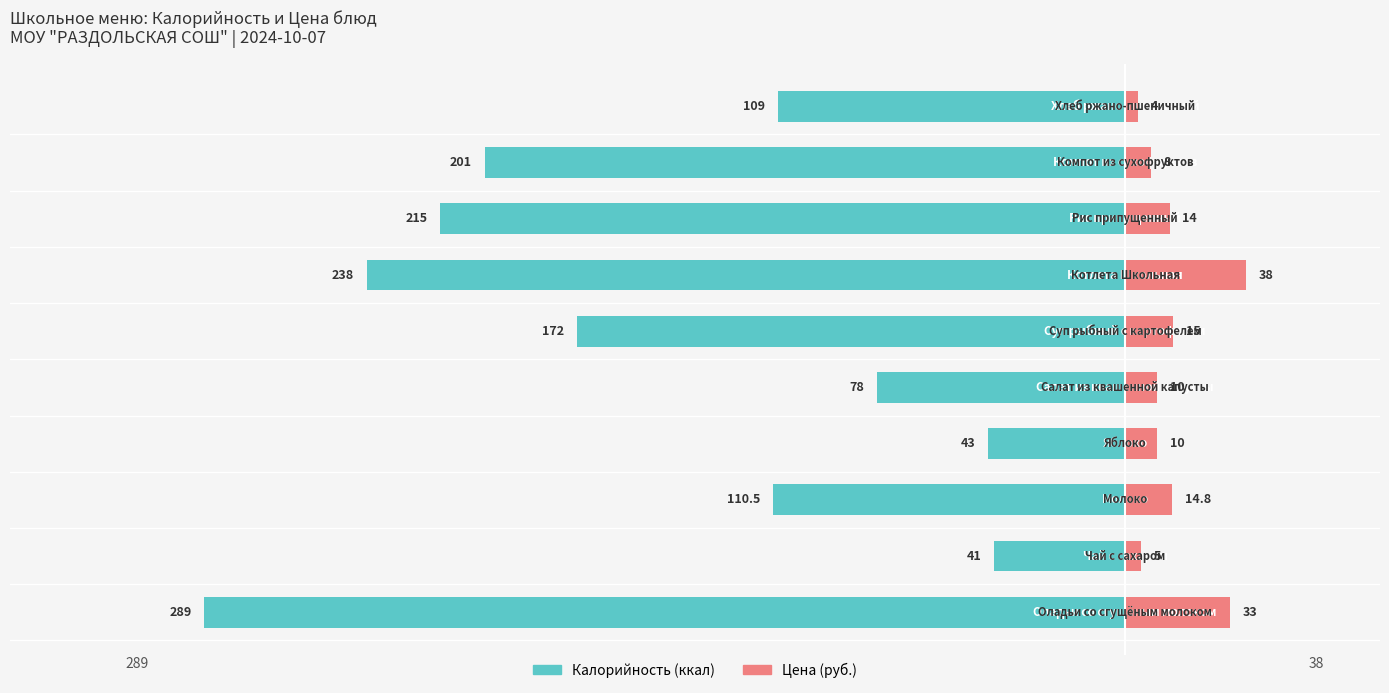

What is the sum of the Цена (руб.) values at 3 and 6?

48.0